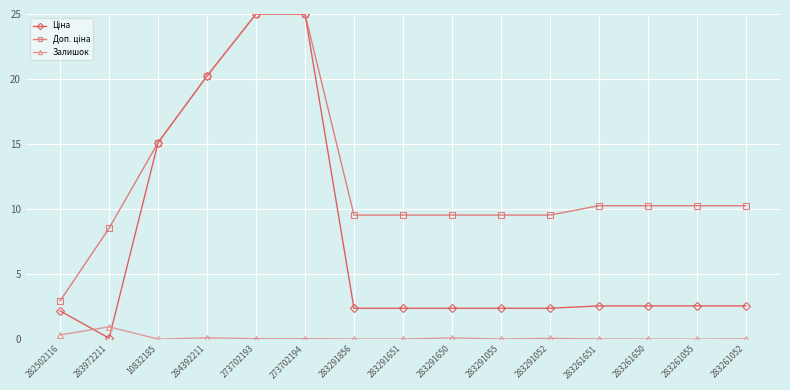

Count the number of data series in this chart.

3